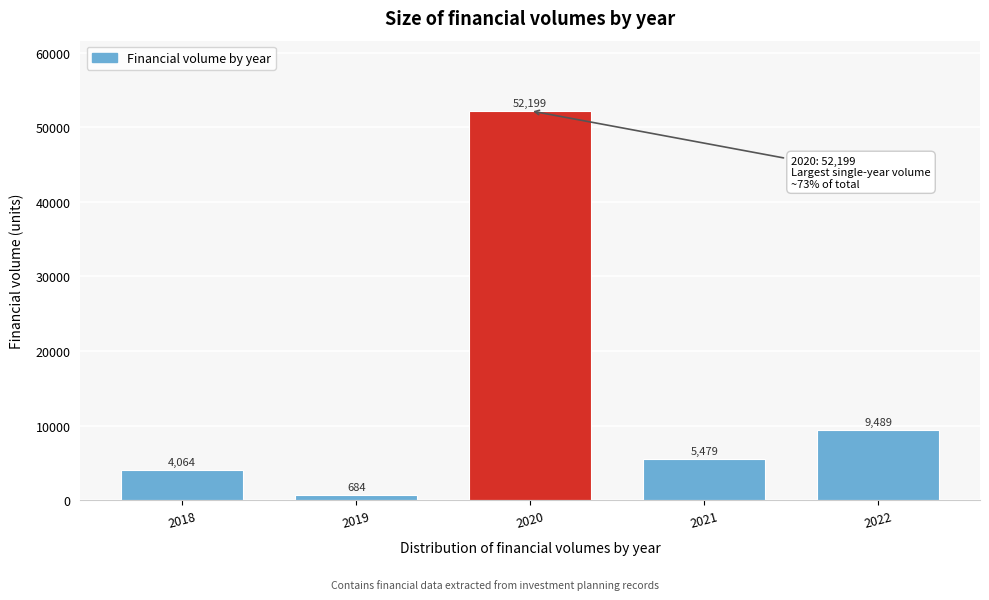

What is the minimum value shown in the chart?

683.9